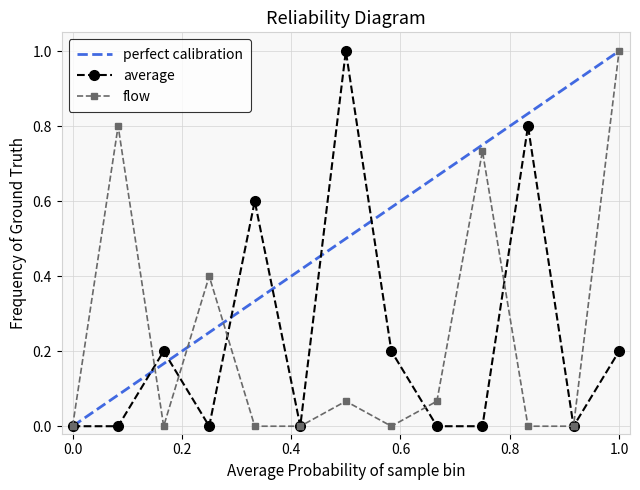

True or false: average and flow intersect in this chart.

True